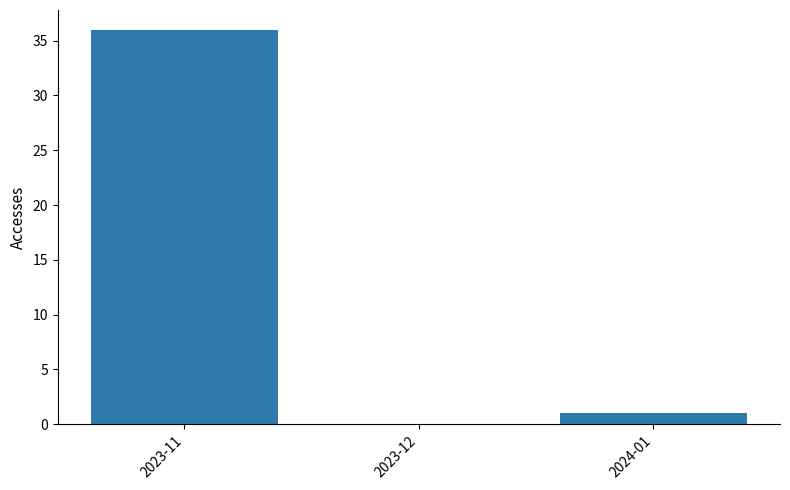

Reading left to right, what are all the values shown in this chart?

36	0	1